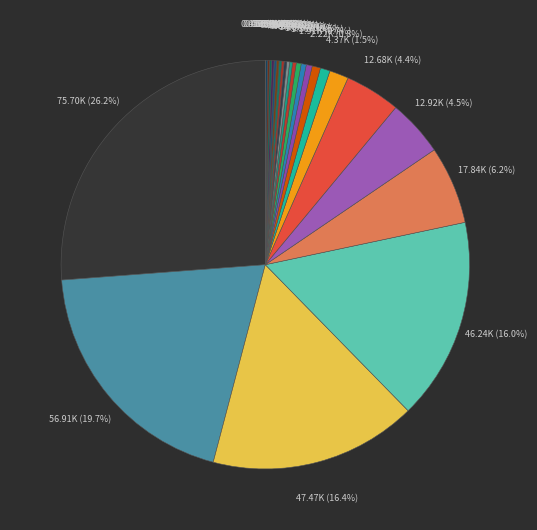

Rank the categories by value from lowest to highest.

5, 6, 7, 16, 17, 21, 28, 30, 34, 13, 9, 15, 10, 33, 25, 8, 19, 23, 11, 12, 26, 1, 4, 3, 22, 32, 31, 14, 14(закрытый), 35, 18, 29, 24, 20, 27